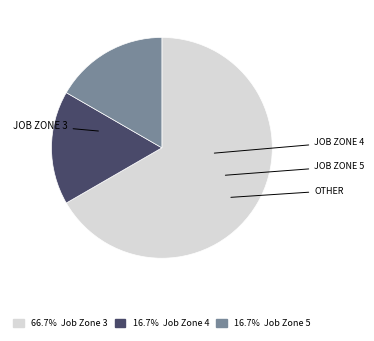

Is there any slice that represents more than half of the pie?

Yes